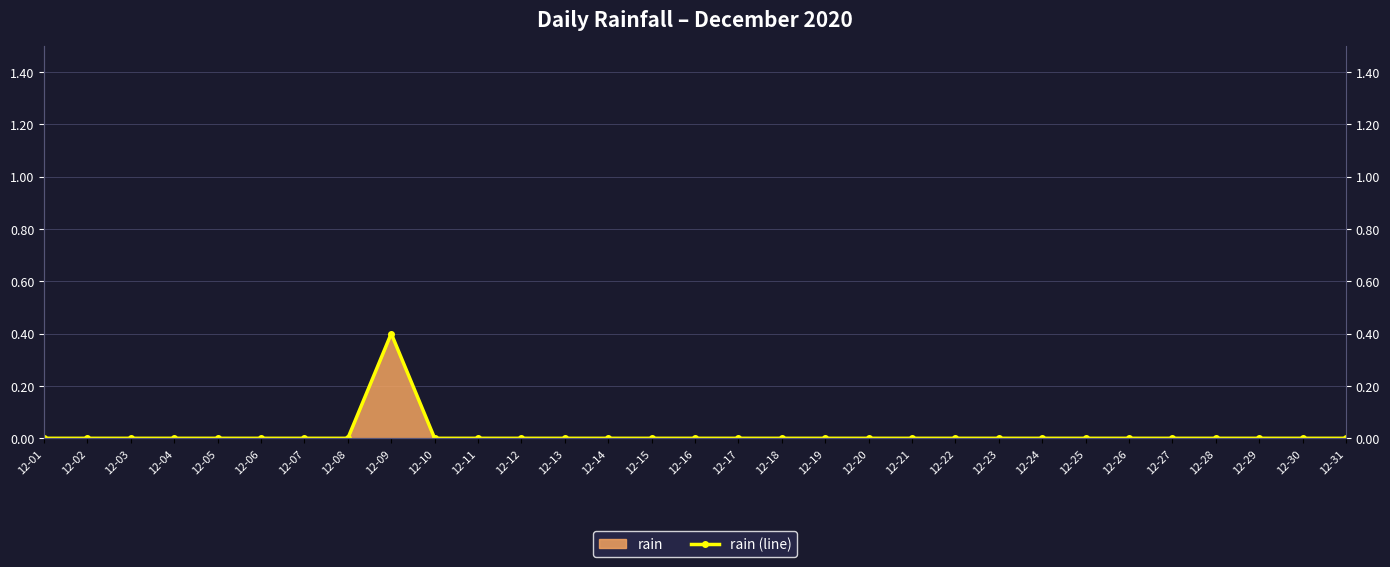

Reading left to right, list all the values displayed in this chart.

12-01=0.0	12-02=0.0	12-03=0.0	12-04=0.0	12-05=0.0	12-06=0.0	12-07=0.0	12-08=0.0	12-09=0.4	12-10=0.0	12-11=0.0	12-12=0.0	12-13=0.0	12-14=0.0	12-15=0.0	12-16=0.0	12-17=0.0	12-18=0.0	12-19=0.0	12-20=0.0	12-21=0.0	12-22=0.0	12-23=0.0	12-24=0.0	12-25=0.0	12-26=0.0	12-27=0.0	12-28=0.0	12-29=0.0	12-30=0.0	12-31=0.0